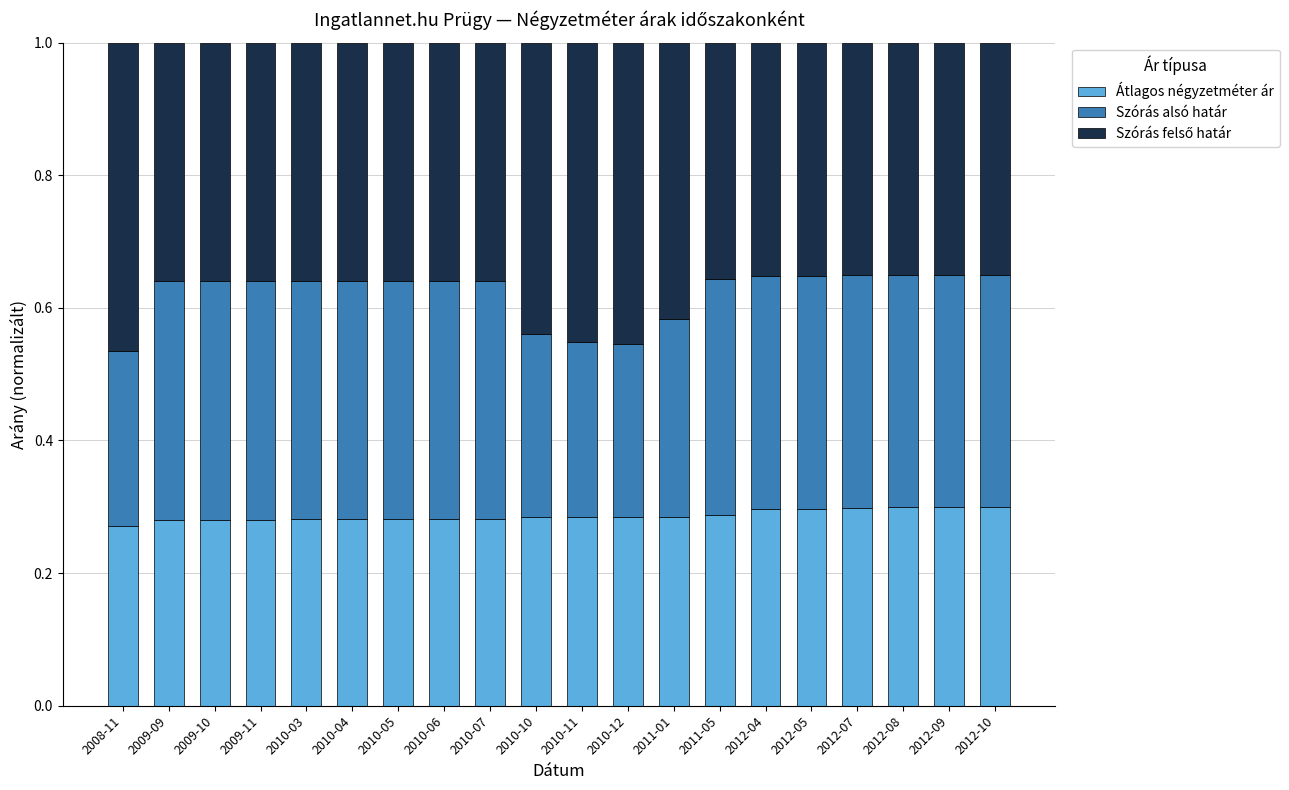

What is the total value across all series at 2009-09?

1.0